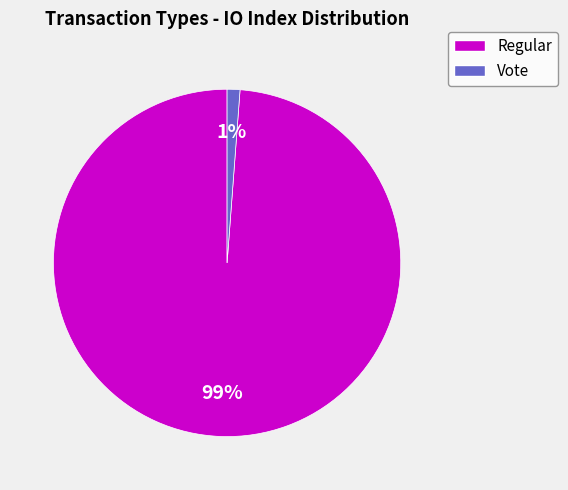

Which has a higher value, Vote or Regular?

Regular